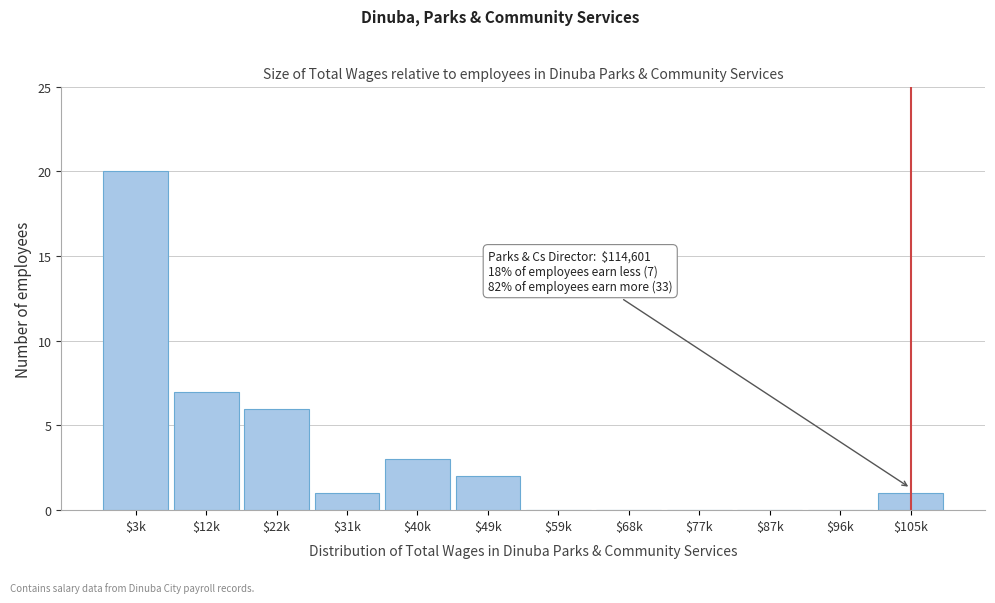

What is the greatest value displayed?

20